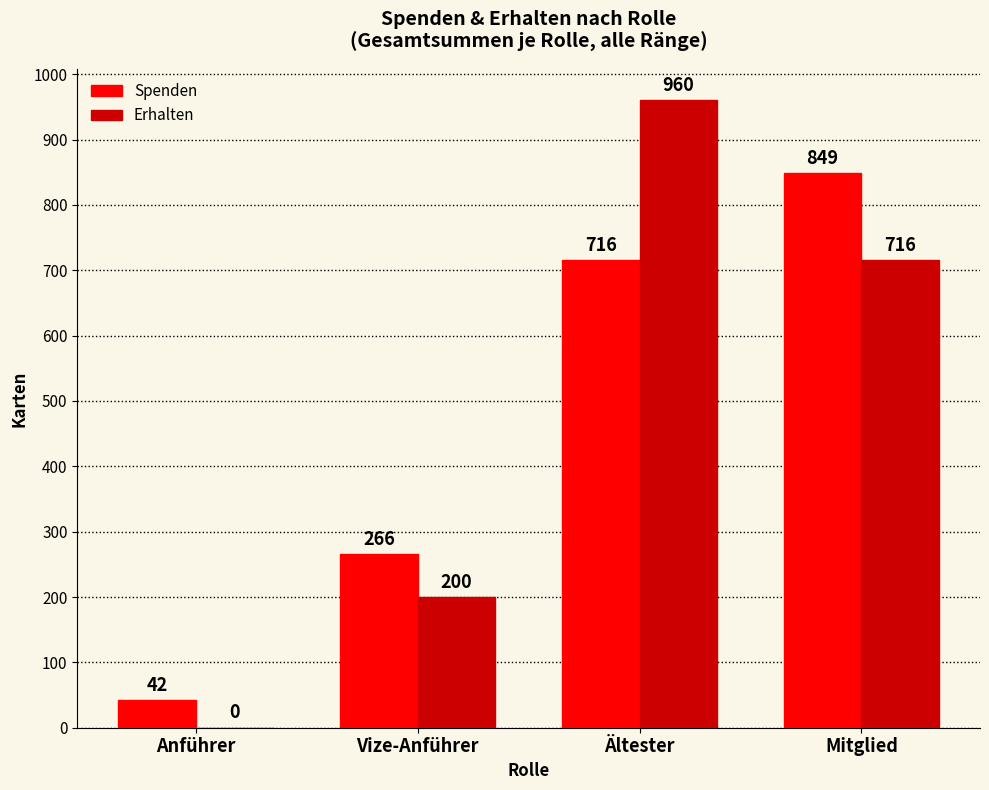

Is the value of Spenden at Vize-Anführer greater than the value of Erhalten at Mitglied?

No